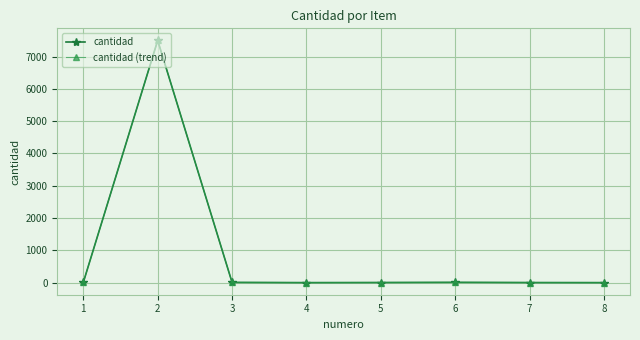

What is the difference between the maximum and minimum values in the cantidad (trend) series?

7499.0